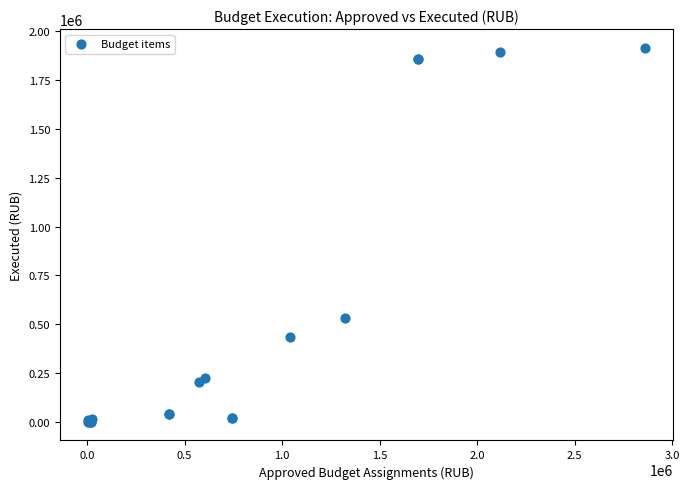

What Y value in the scatter plot is closest to 958278?

531427.2